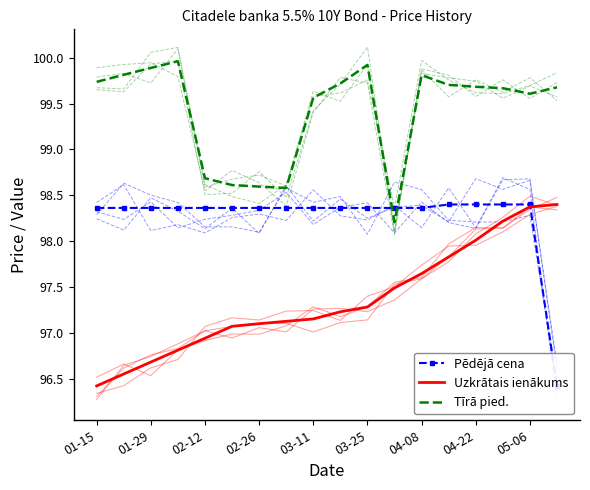

What is the maximum value shown in the chart?

100.0